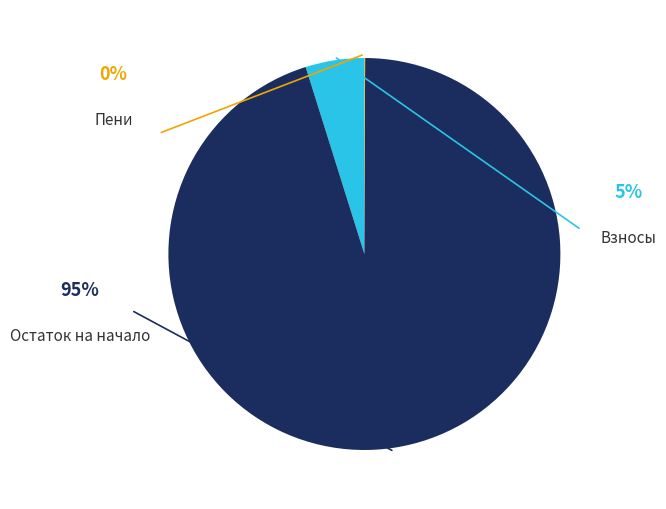

How many slices are in this pie chart?

3